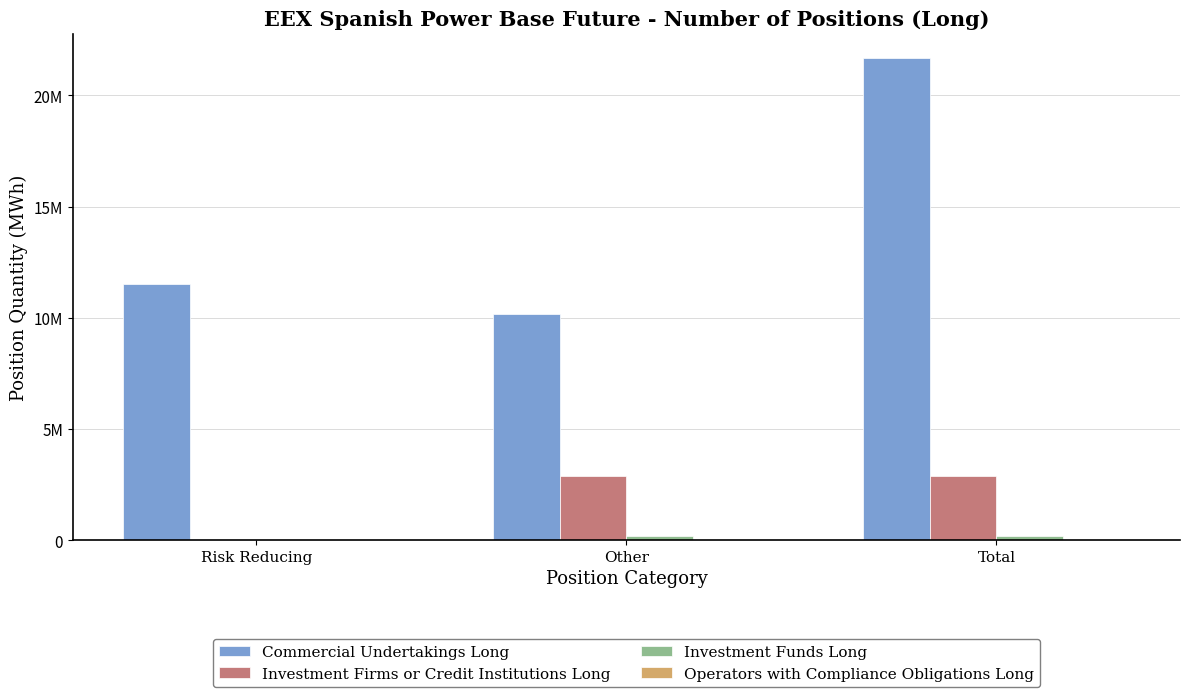

Is it true that Commercial Undertakings Long equals 10163964 at Other?

True